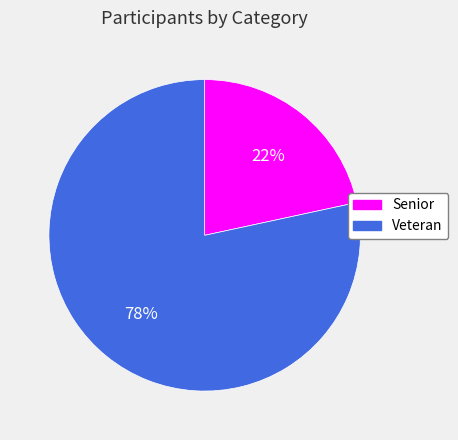

Is the sum of Veteran and Senior greater than half?

Yes